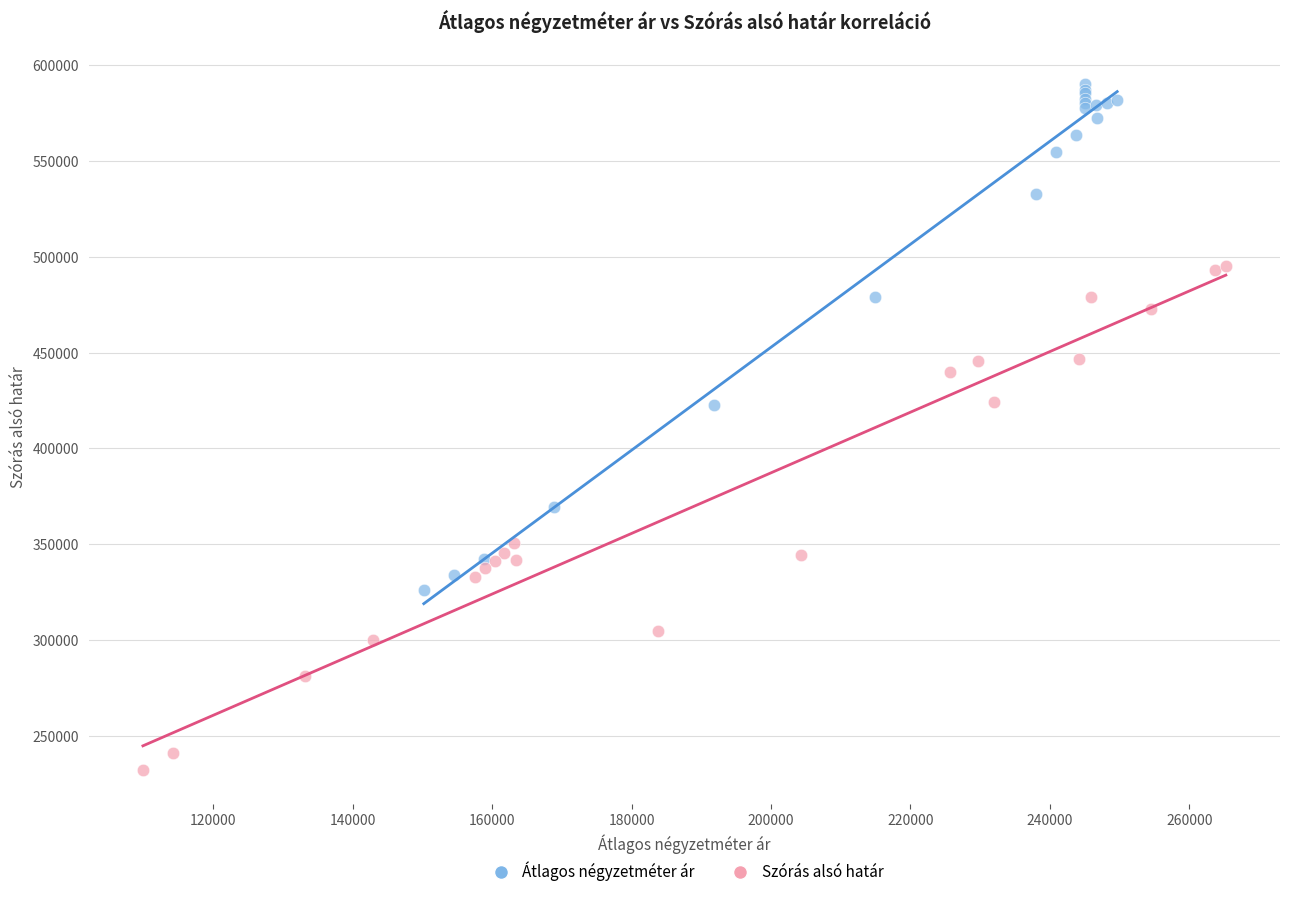

Which series reaches the maximum Y coordinate?

Átlagos négyzetméter ár